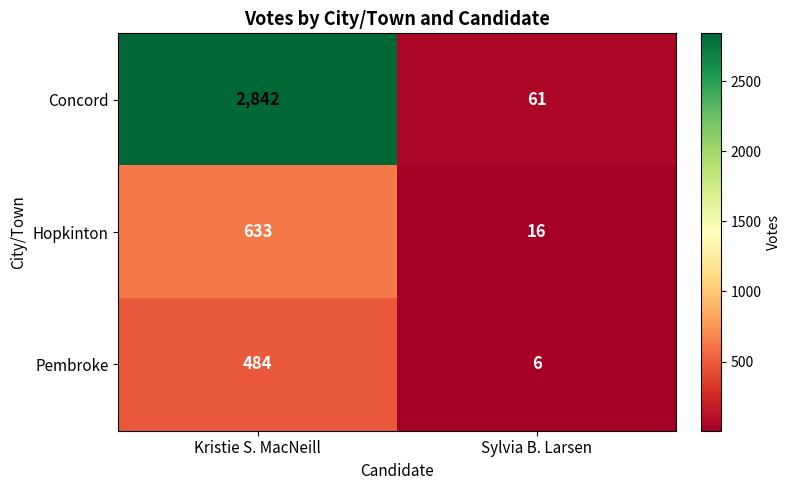

Which series changed the most between Kristie S. MacNeill and Sylvia B. Larsen?

Concord